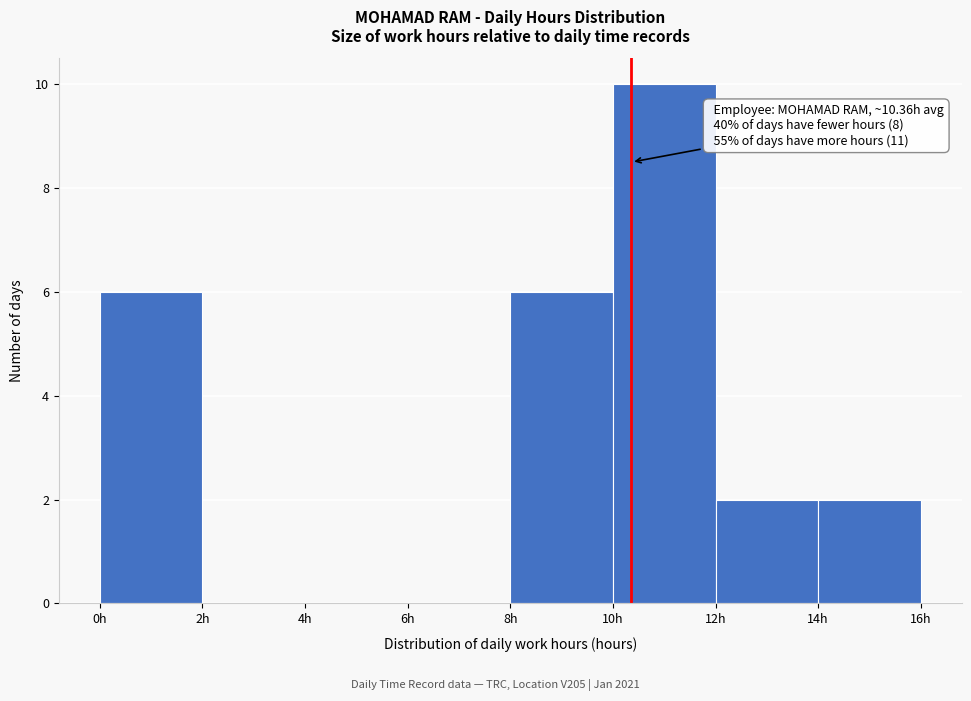

Which range on the x-axis has the tallest bar?

10 to 12